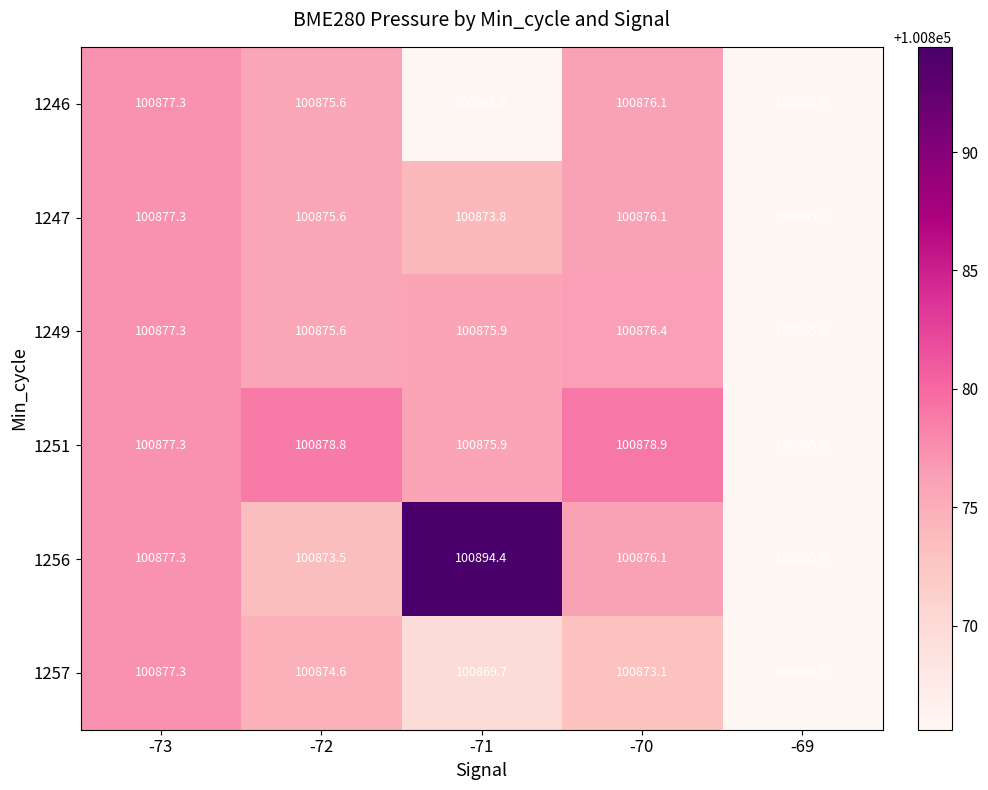

Which category has the highest value across all series?

-71